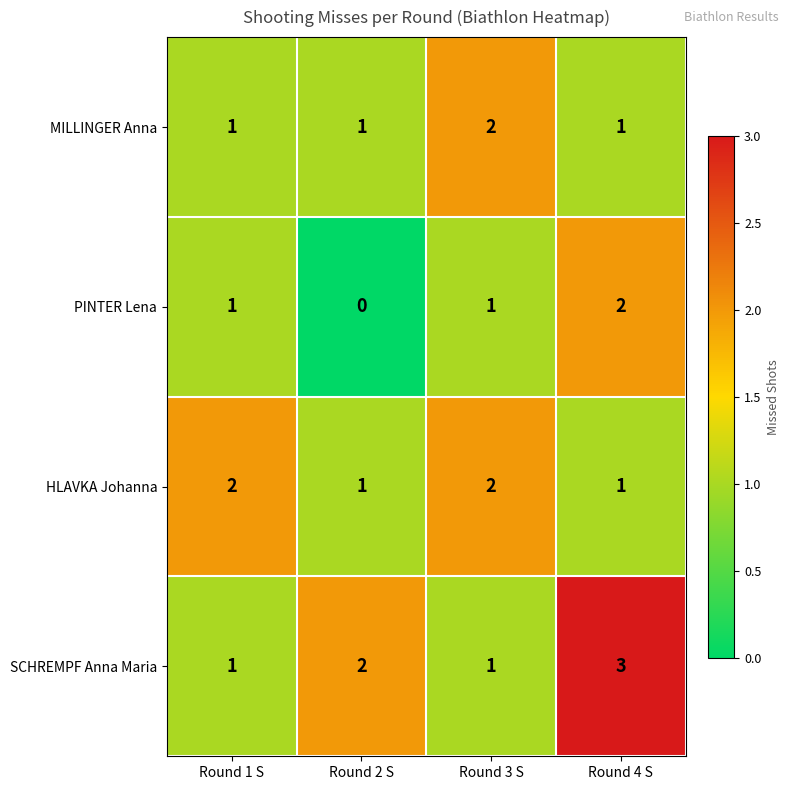

The value of MILLINGER Anna at Round 1 S is 1. True or false?

True